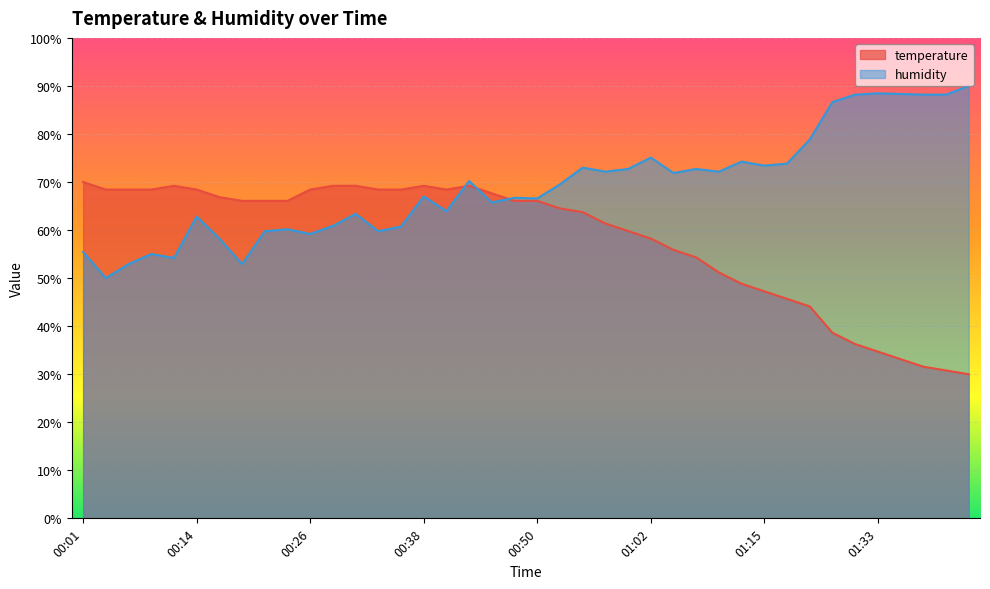

What position from the left is 00:06?

3